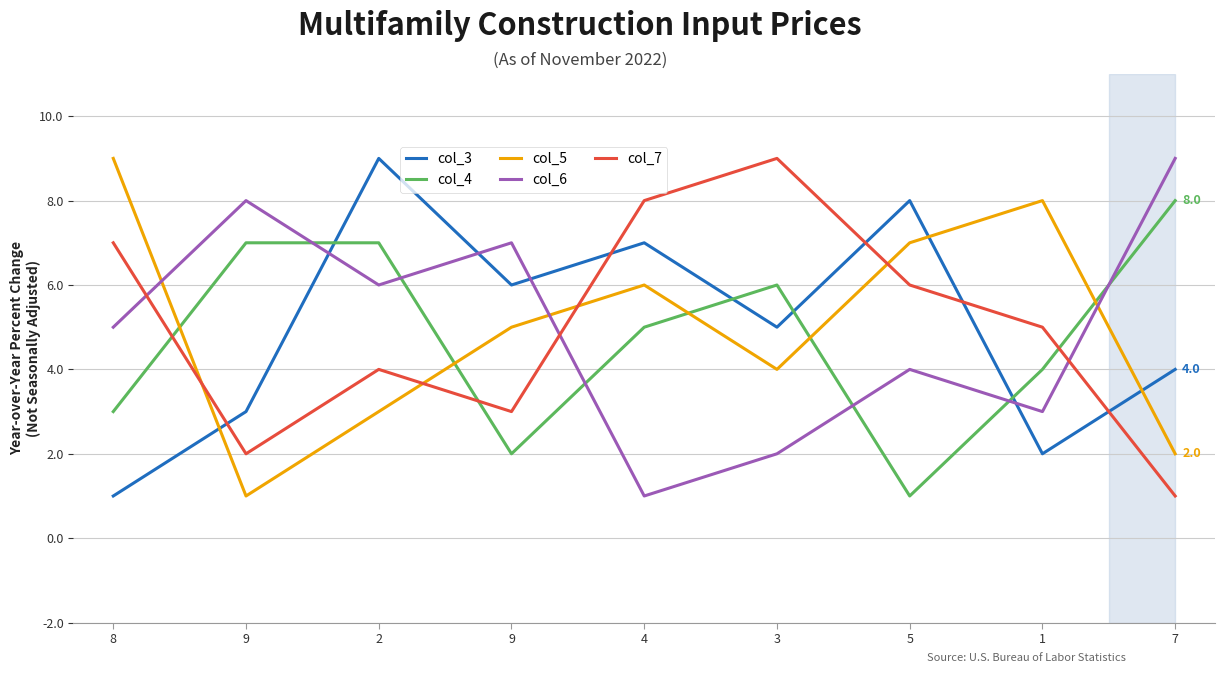

What is the sum of all col_7 values?

45